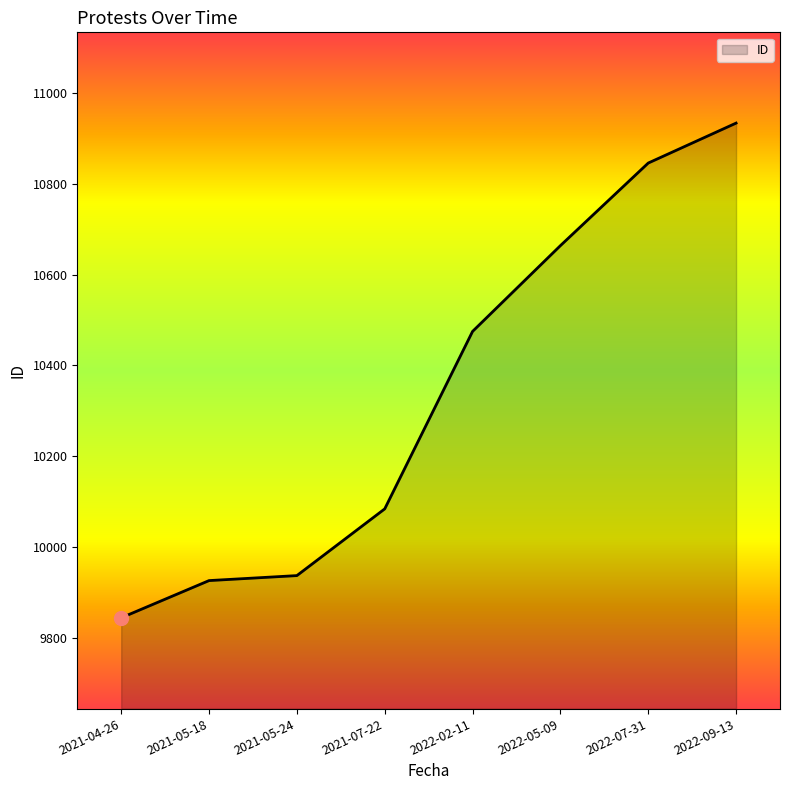

What is the difference between the maximum and minimum values?

1090